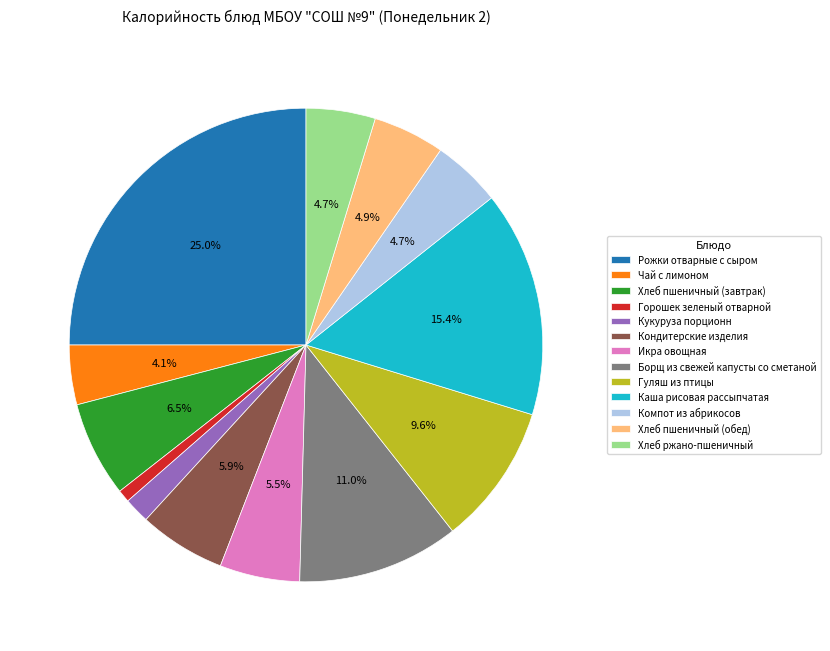

Between Рожки отварные с сыром and Чай с лимоном, which is larger?

Рожки отварные с сыром